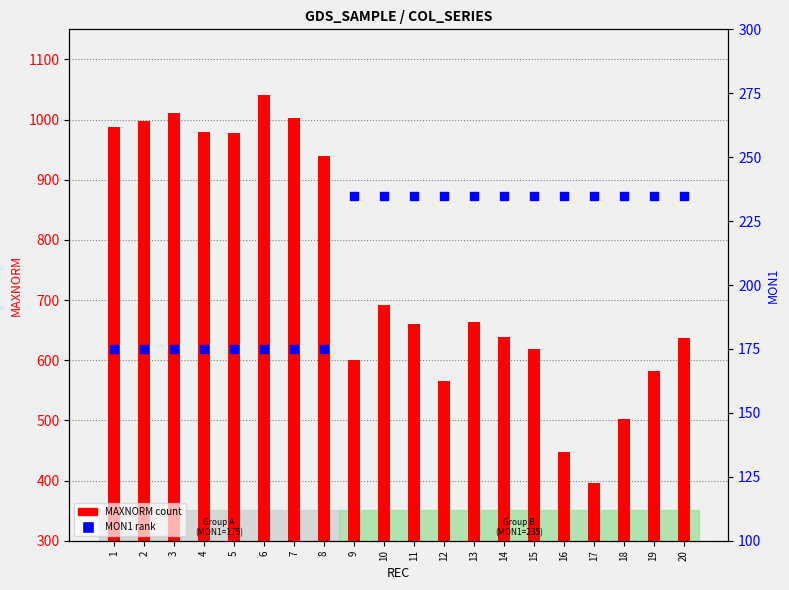

At how many categories does at least one series exceed 408?

19